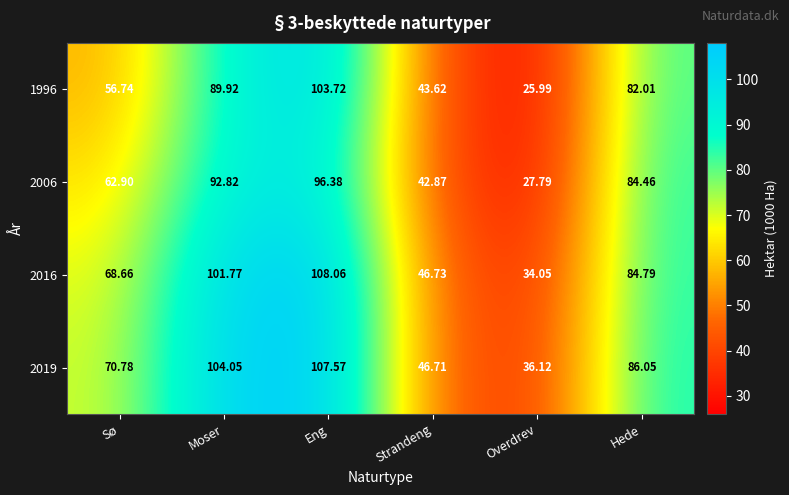

Which category has the highest value across all series?

Eng